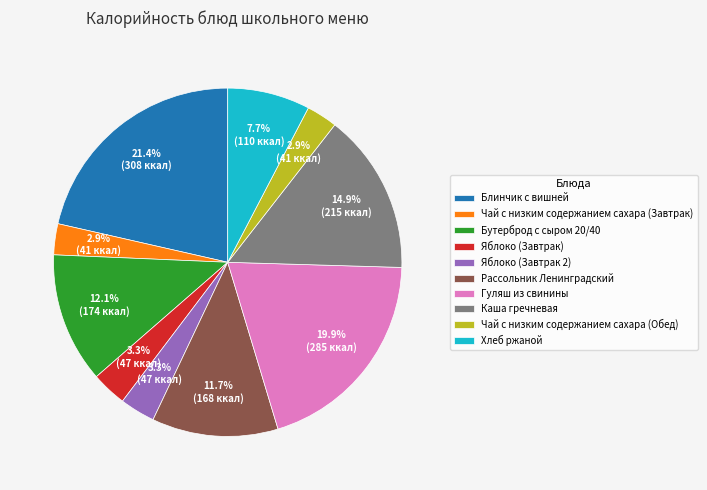

The Яблоко (Завтрак 2) slice represents 17% of the pie. True or false?

False